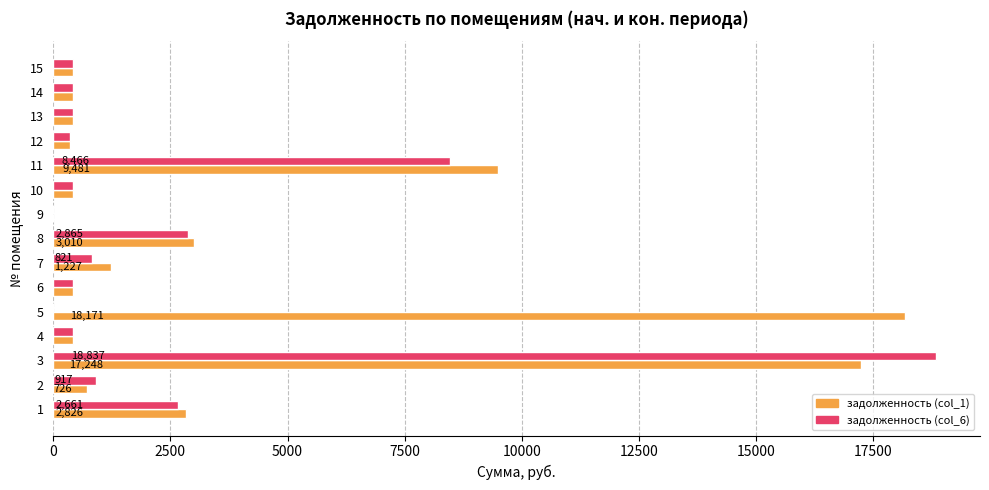

Which series has the largest range (max minus min)?

задолженность (col_6)